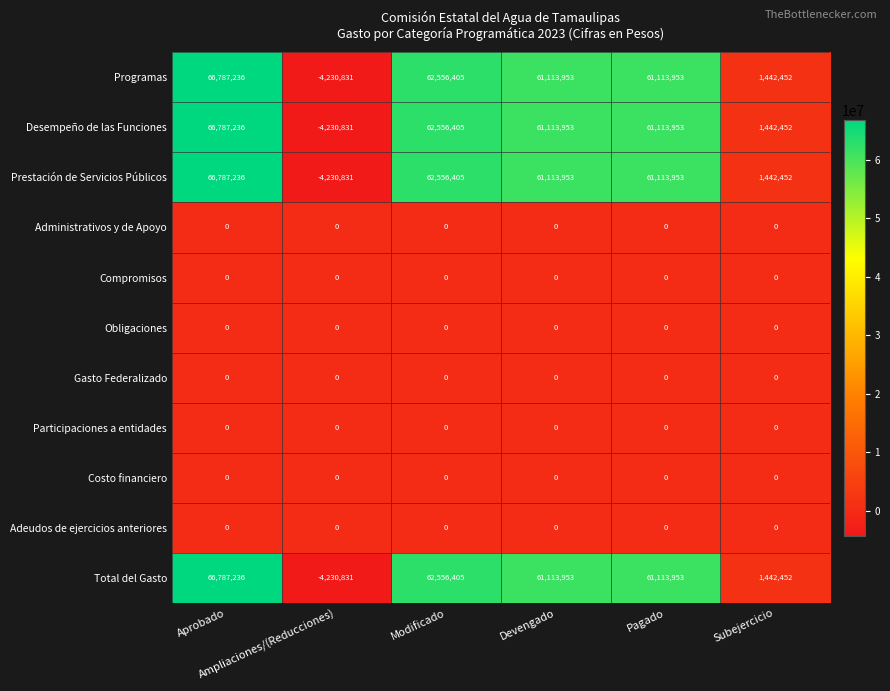

What is the lowest value of the Prestación de Servicios Públicos series?

-4230831